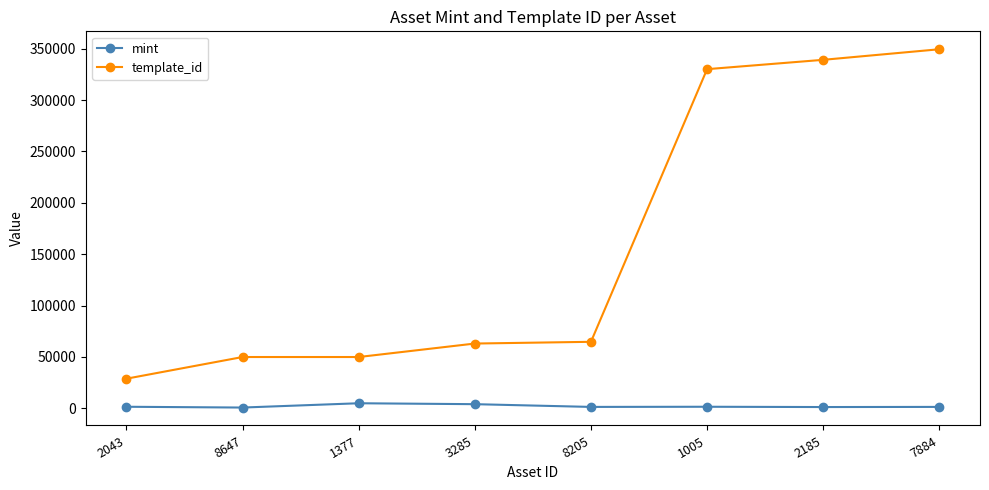

True or false: template_id and mint intersect in this chart.

False